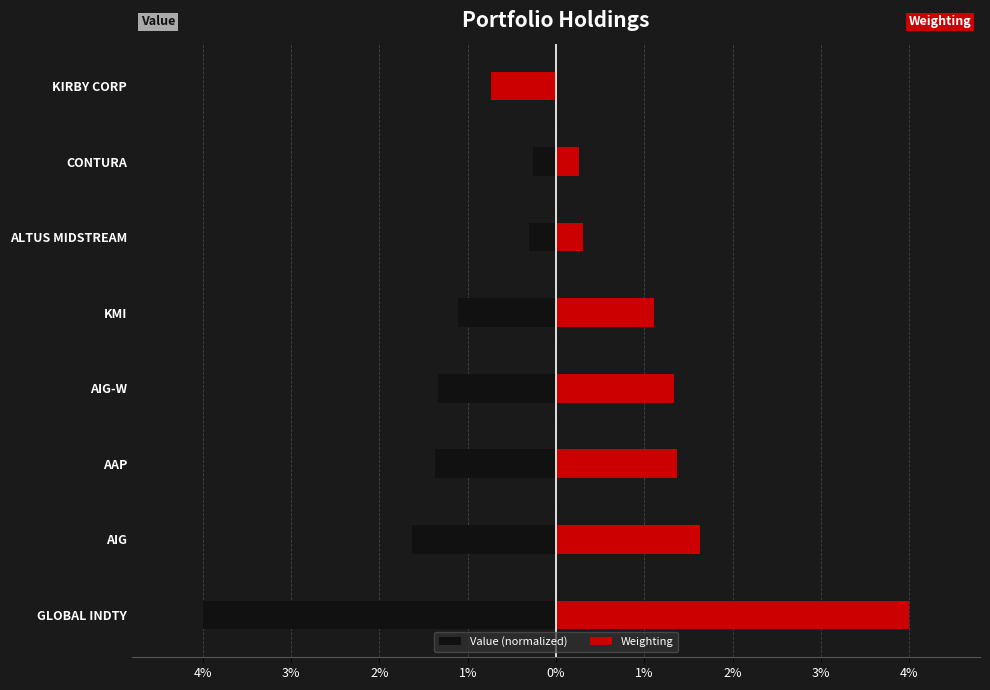

Does the chart contain any negative values?

Yes